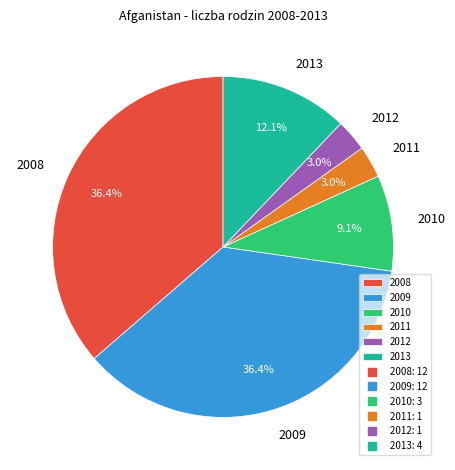

The 2008 slice represents 22% of the pie. True or false?

False